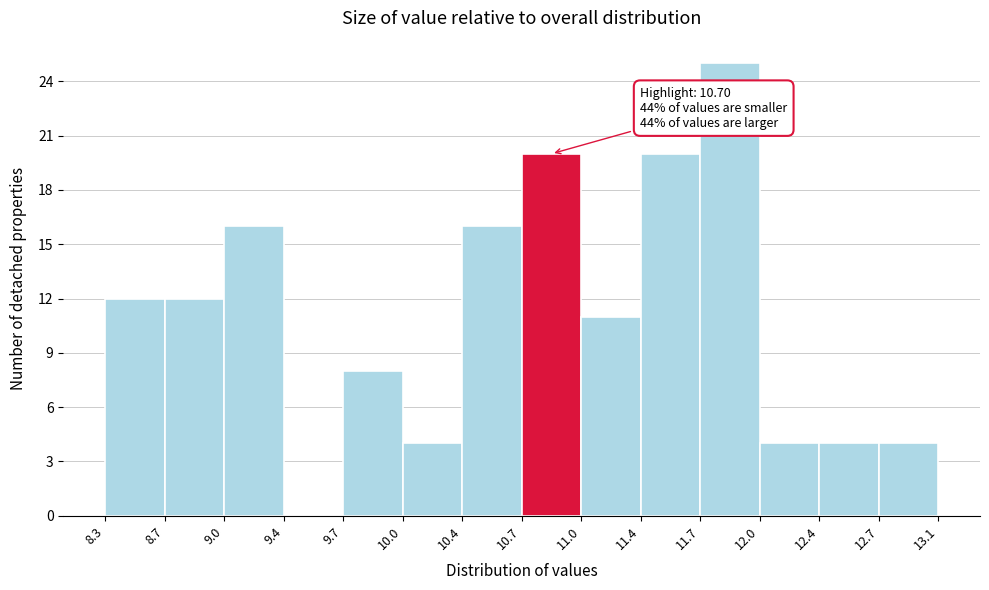

Over which range of the x-axis is the bar tallest?

11.7 to 12.0